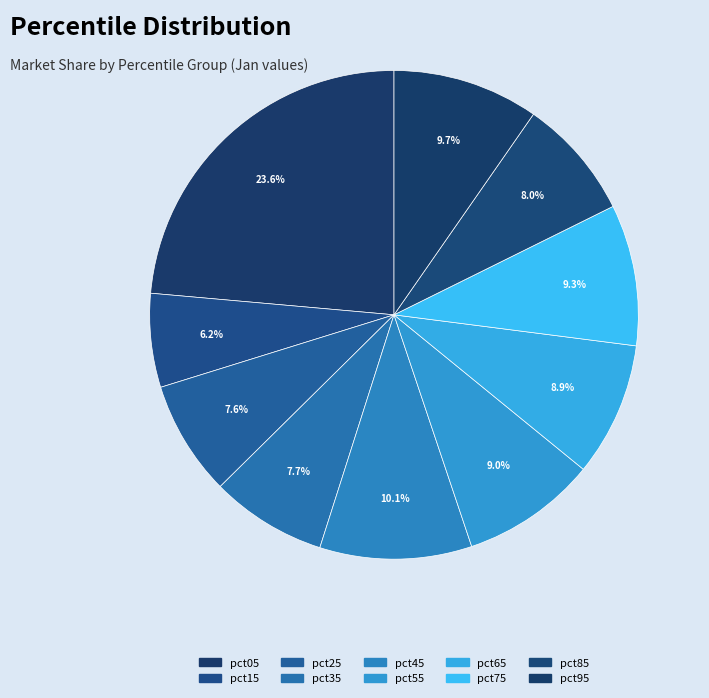

How many segments does this pie chart have?

10